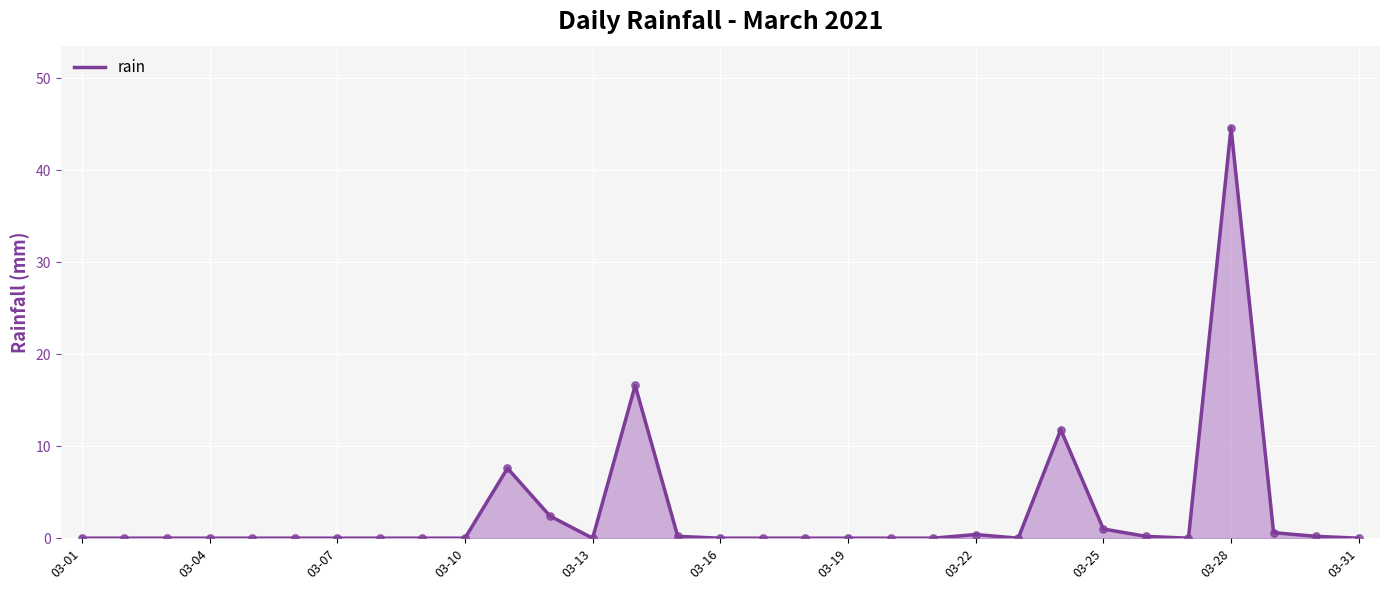

What is the difference between the maximum and minimum values?

44.6